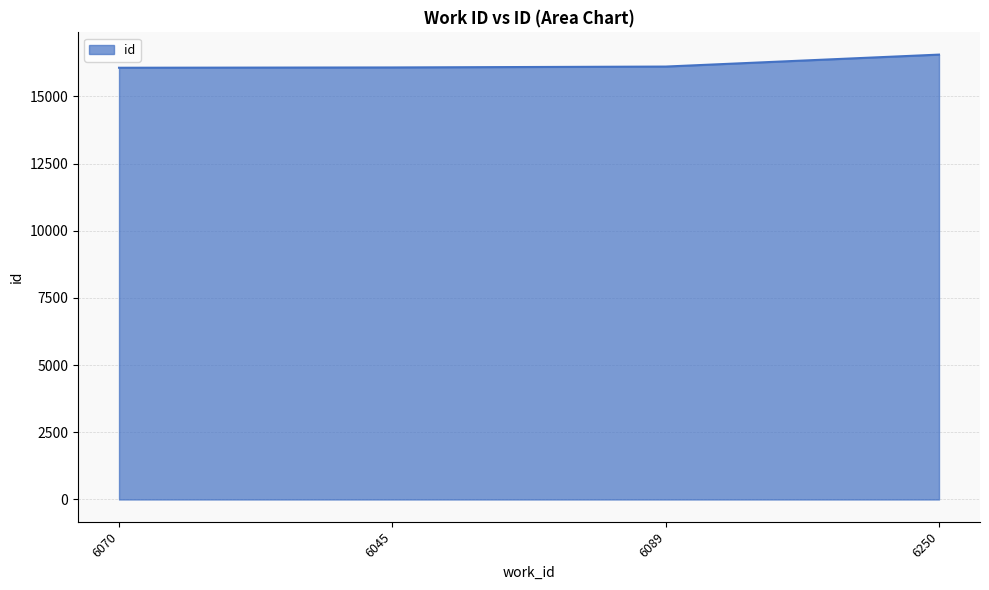

True or false: the data has more than 2 interior local peaks.

False